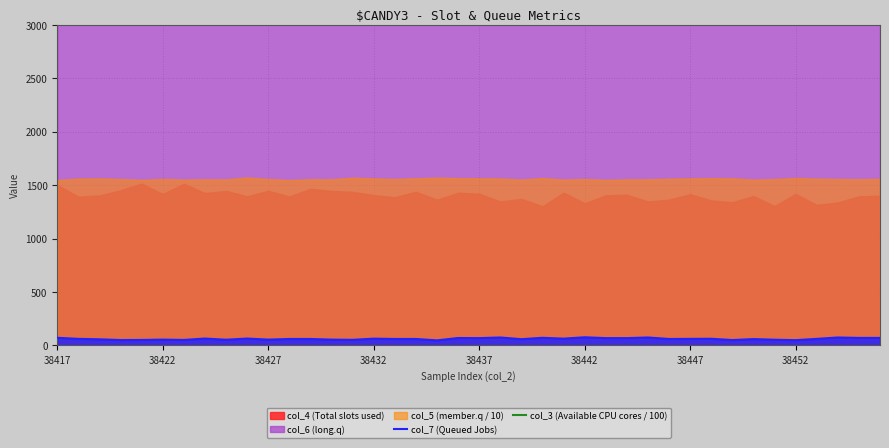

What is the highest value of the col_7 (Queued Jobs) series?

76